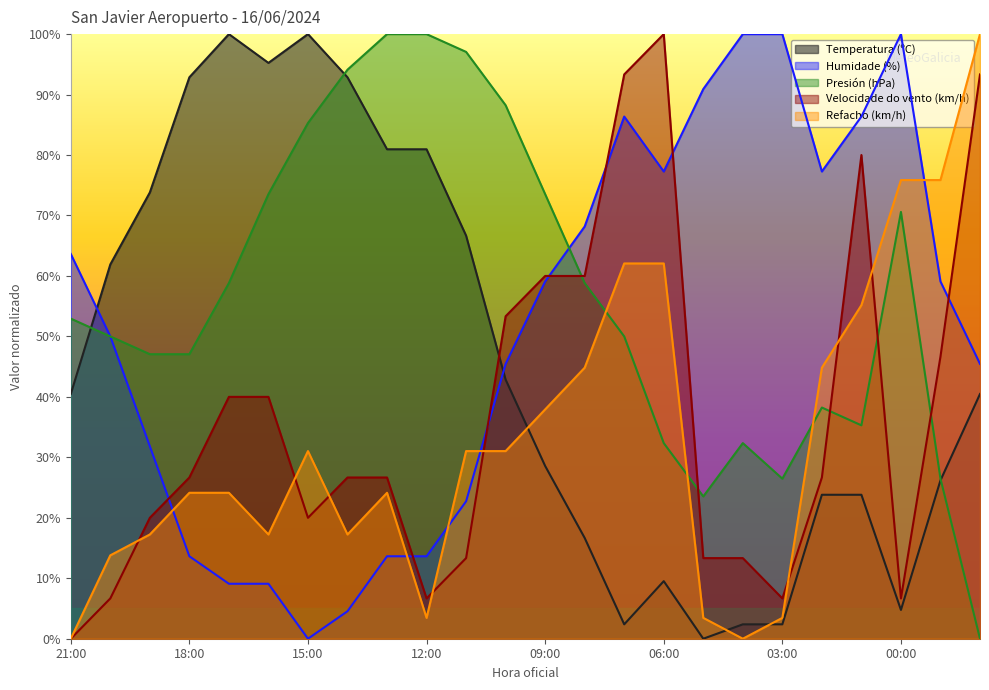

Is it true that Velocidade do vento (km/h) equals 3.9 at 00:00?

False